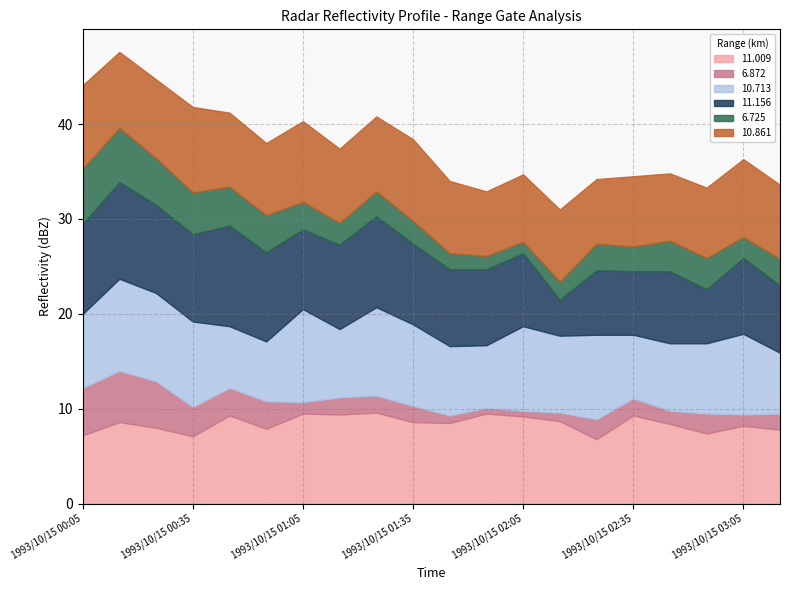

What is the difference between the 6.725 values at 1993/10/15 02:15 and 1993/10/15 02:05?

0.7